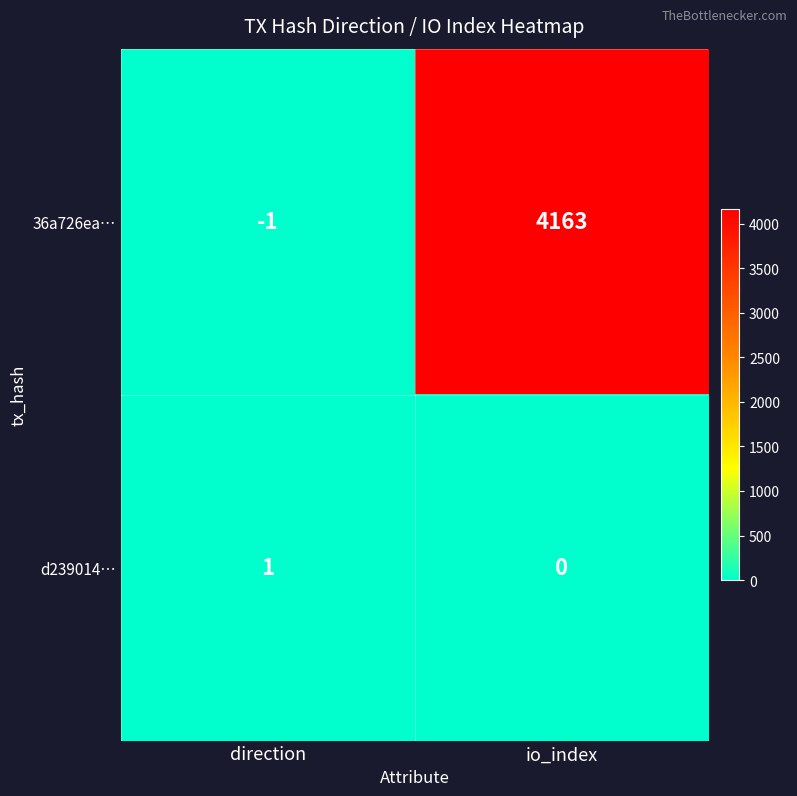

Which series has the widest spread of values?

36a726ea…